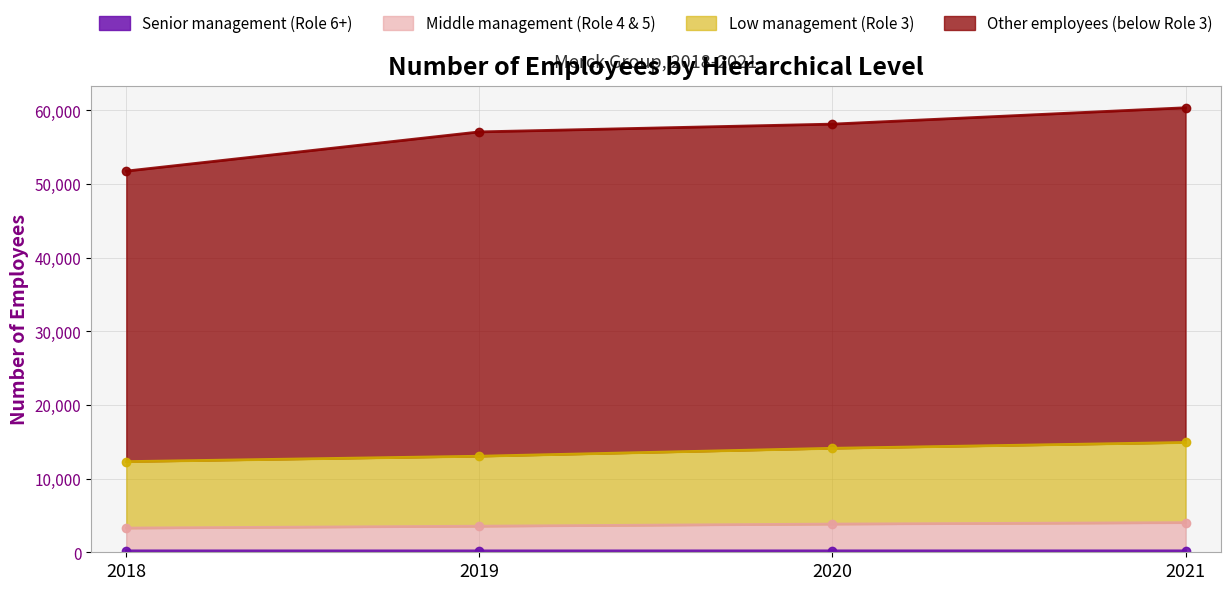

What is the difference between the second highest and minimum values in the Senior management (Role 6+) series?

3